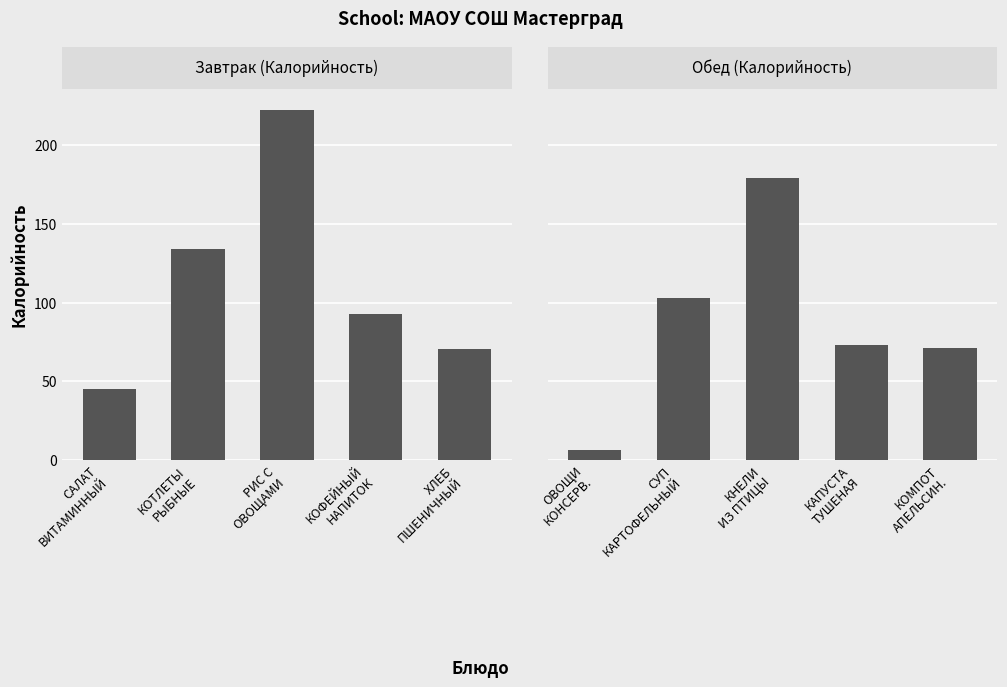

Between КОТЛЕТЫ
РЫБНЫЕ and РИС С
ОВОЩАМИ, which series saw the biggest shift?

Завтрак